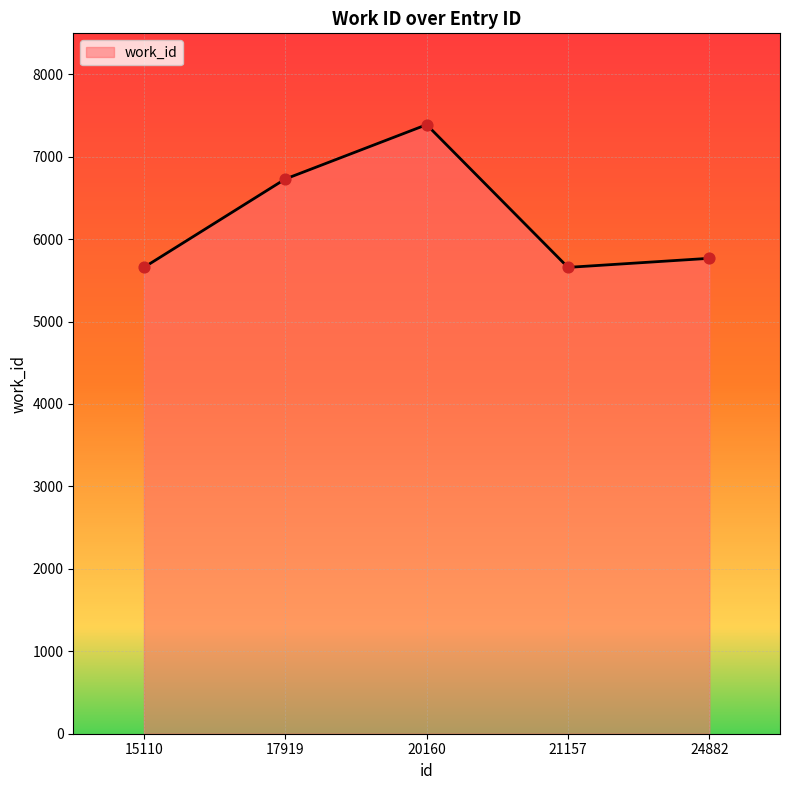

What is the change in value from 21157 to 24882?

+110